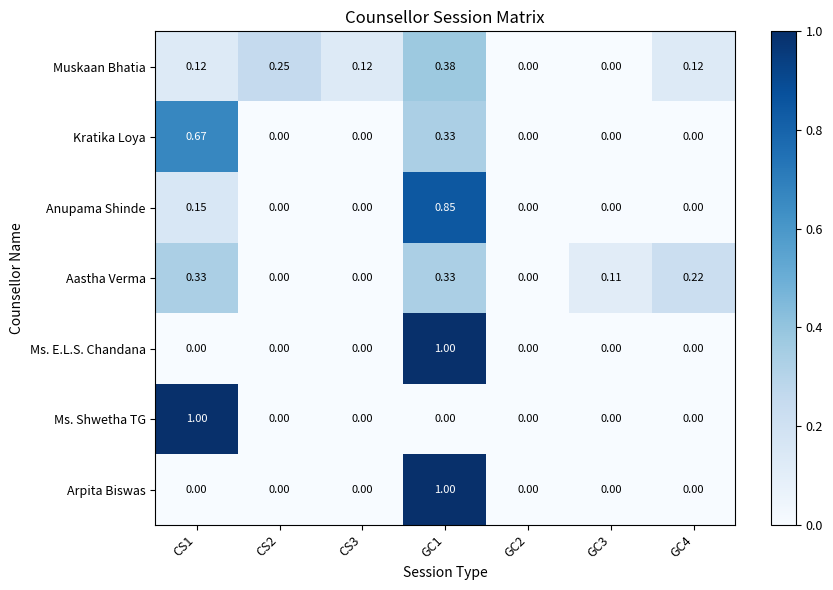

Between GC2 and GC3, which series saw the biggest shift?

Aastha Verma